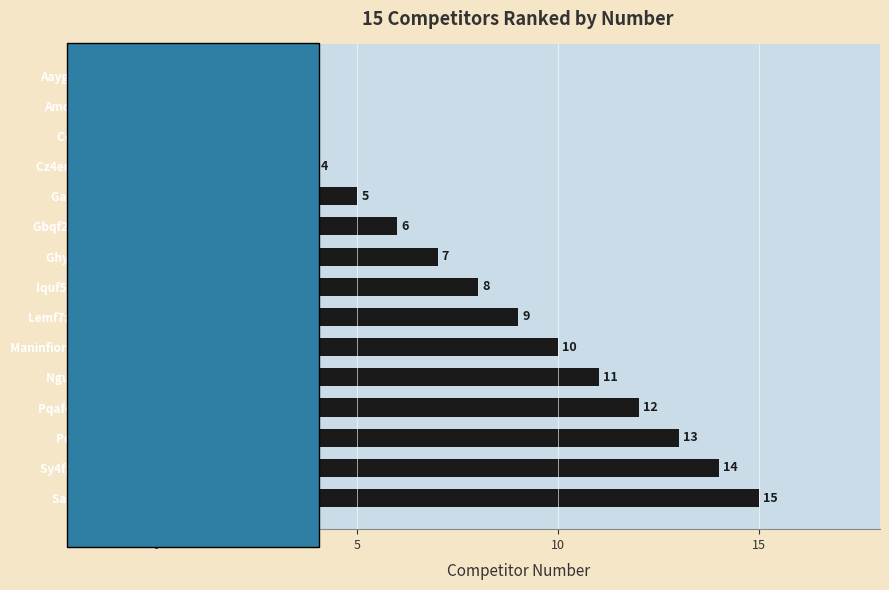

Read the value at Iquf5mba Fyuf5cdy, to the nearest 5.

10